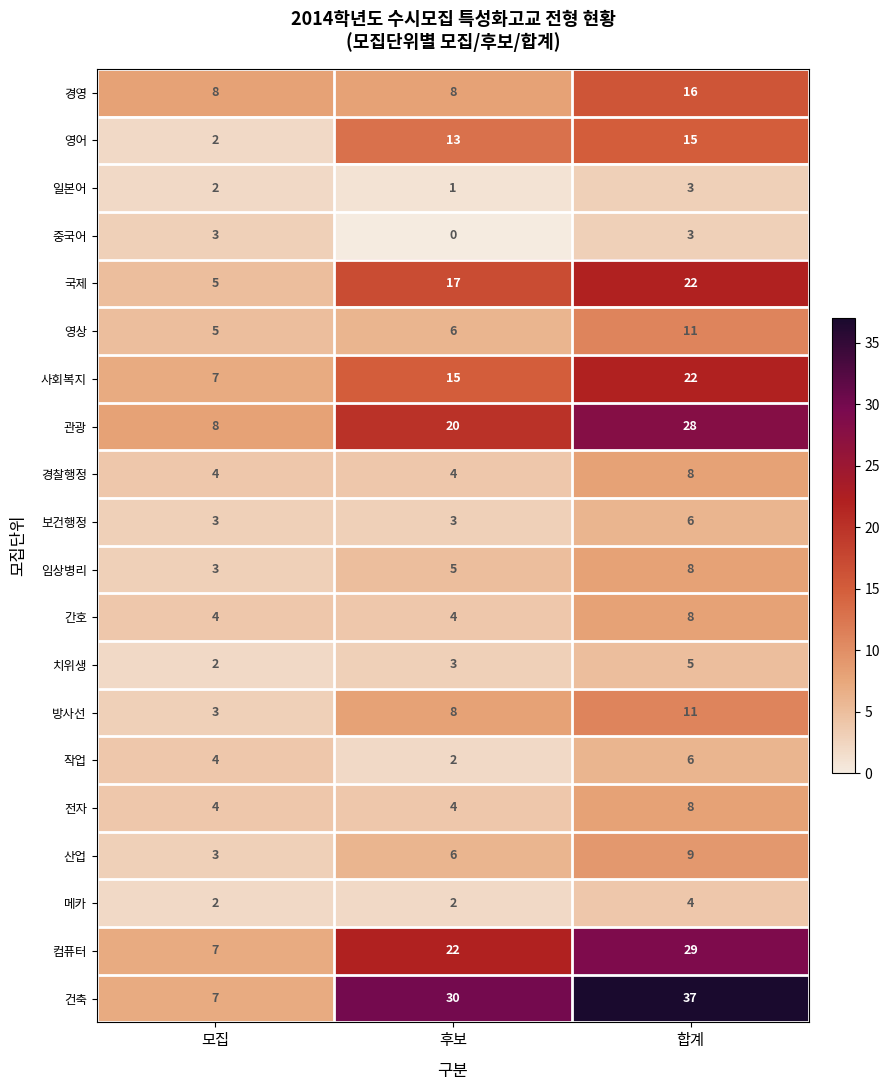

Count the number of categories in the chart.

3